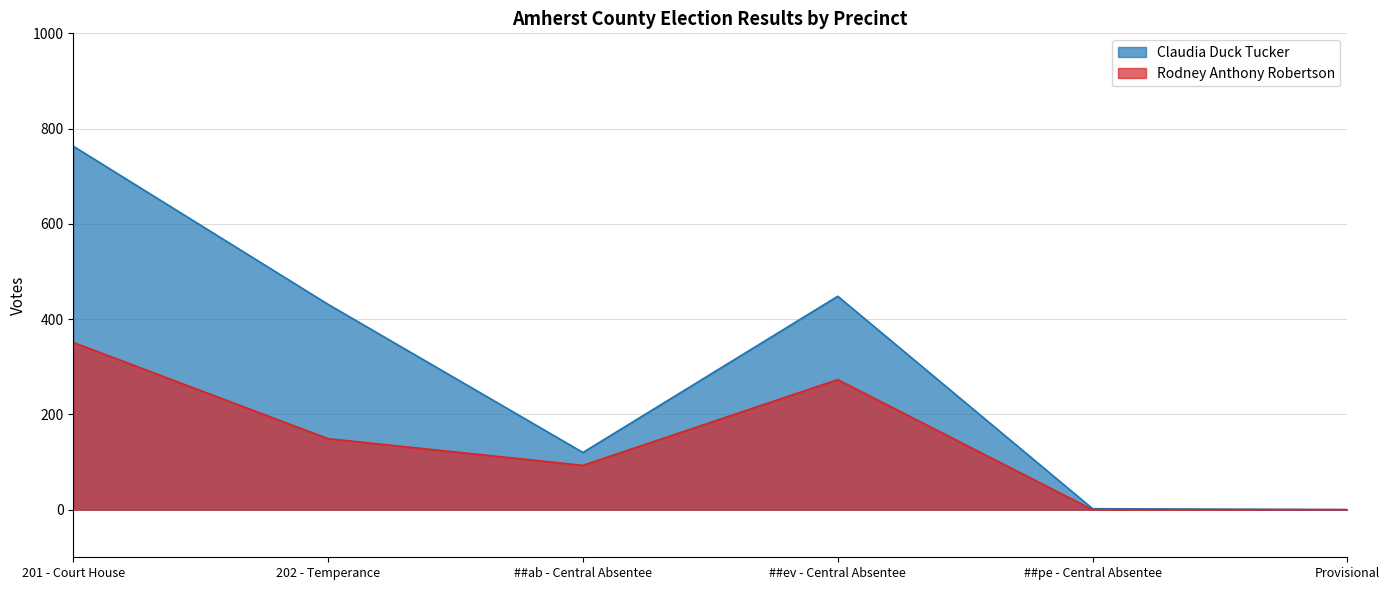

True or false: Rodney Anthony Robertson and Claudia Duck Tucker intersect in this chart.

False